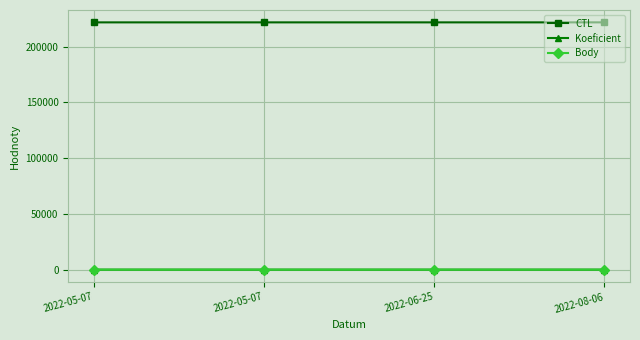

True or false: Body has a value of 1 at 2022-08-06.

False